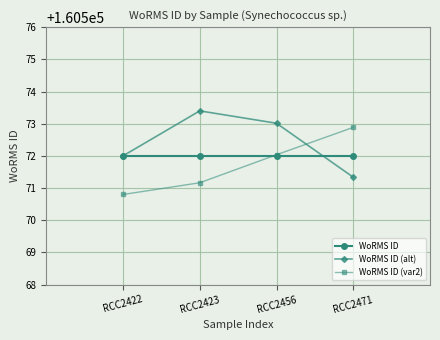

True or false: WoRMS ID (alt) has a value of 70099.0 at RCC2422.

False